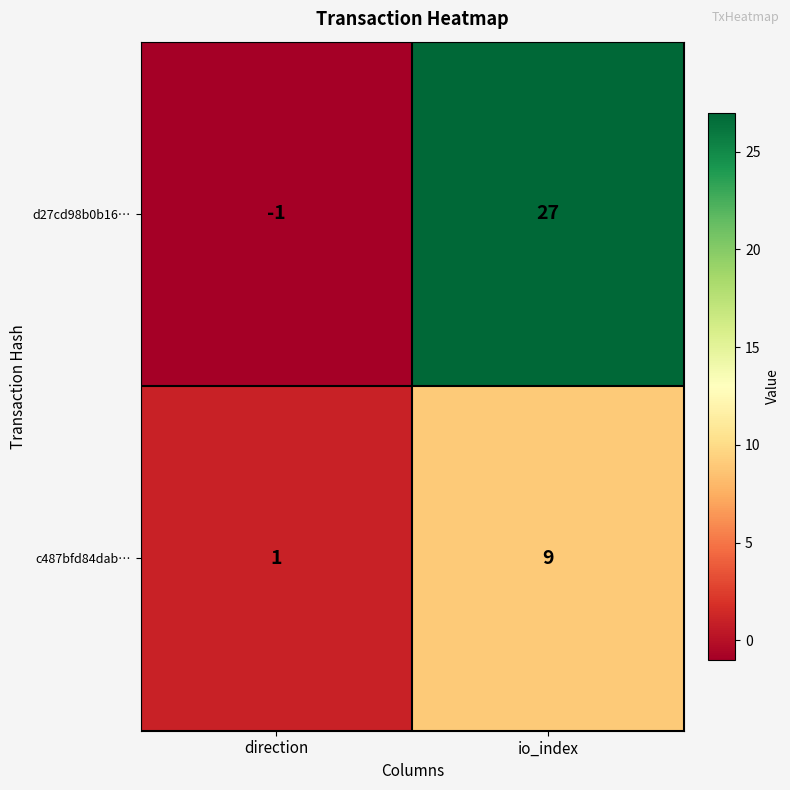

How many series are shown in this chart?

2